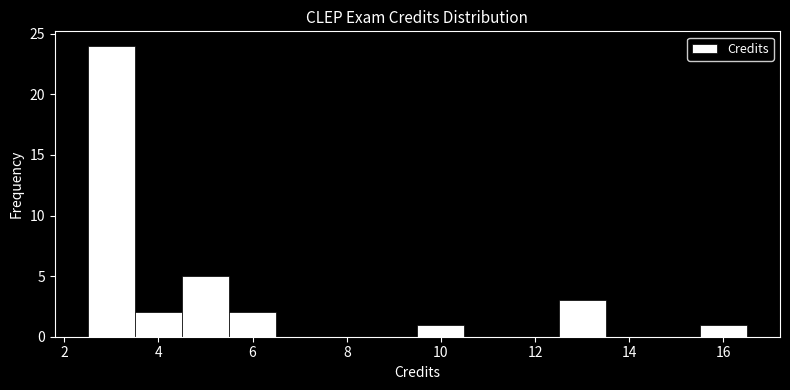

Which range on the x-axis has the tallest bar?

2.5 to 3.5